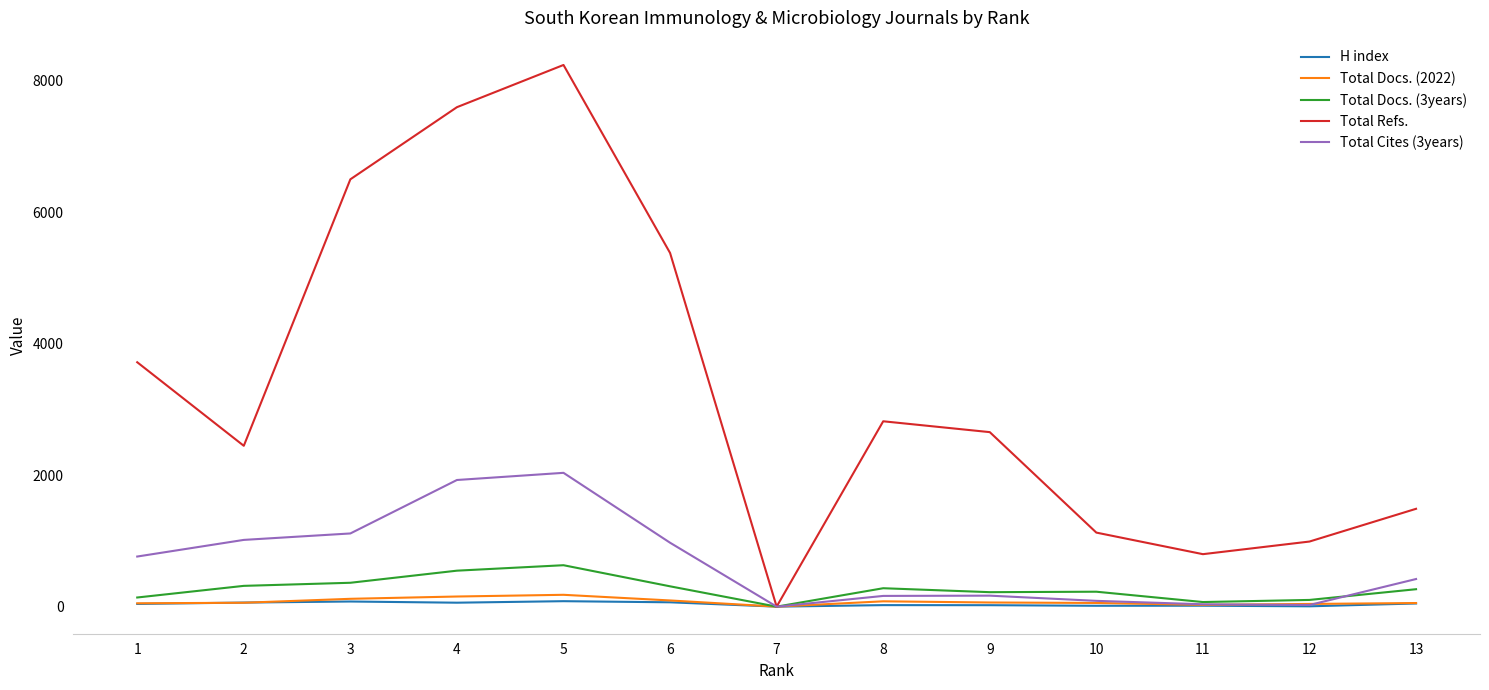

Does the chart have visible grid lines?

No